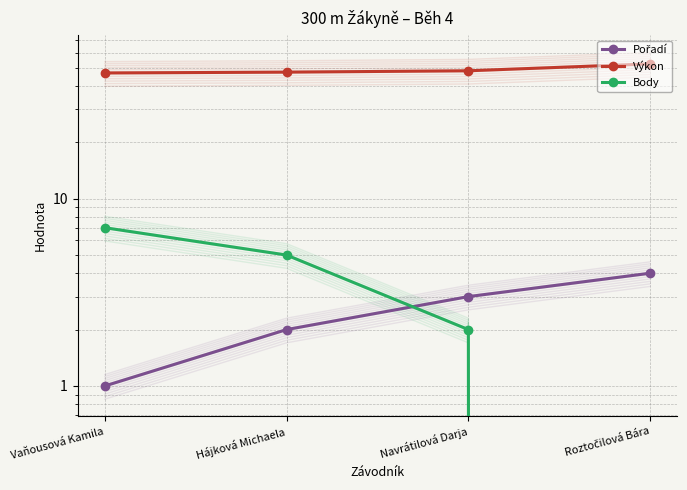

Reading right to left, transcribe all the data shown in this chart.

Pořadí: 4.0	3.0	2.0	1.0
Výkon: 52.5	48.2	47.4	46.9
Body: 0.0	2.0	5.0	7.0